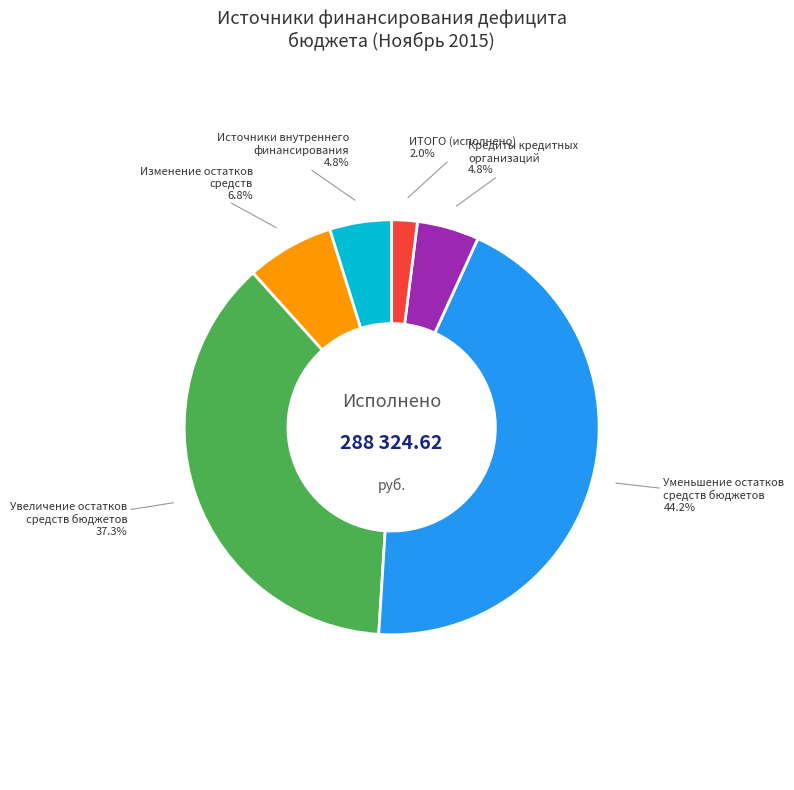

Is there any slice that represents more than half of the pie?

No